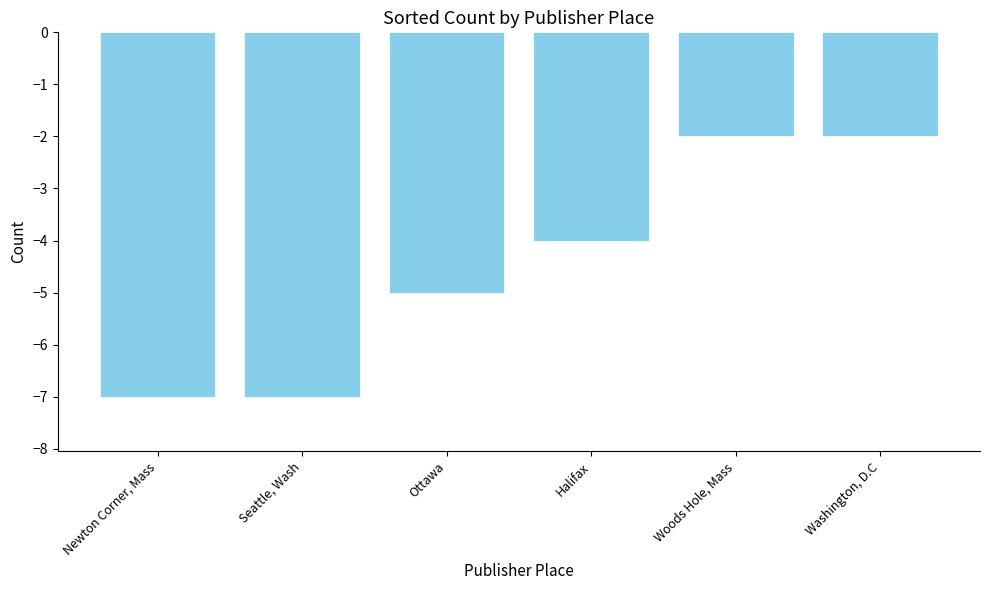

What is the smallest value displayed?

-7